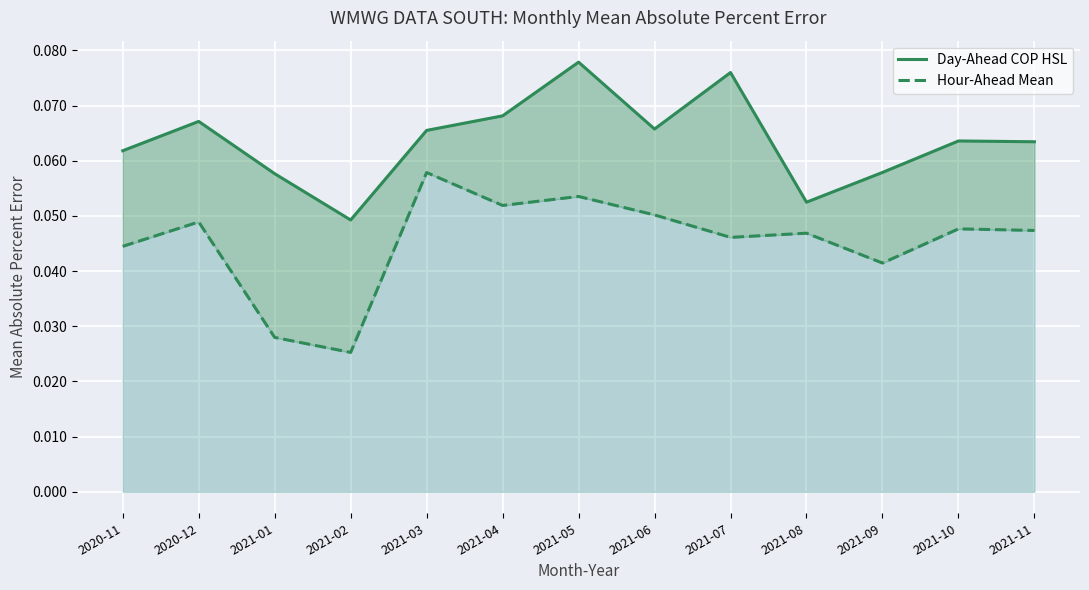

What is the highest value of the Day-Ahead COP HSL series?

0.1